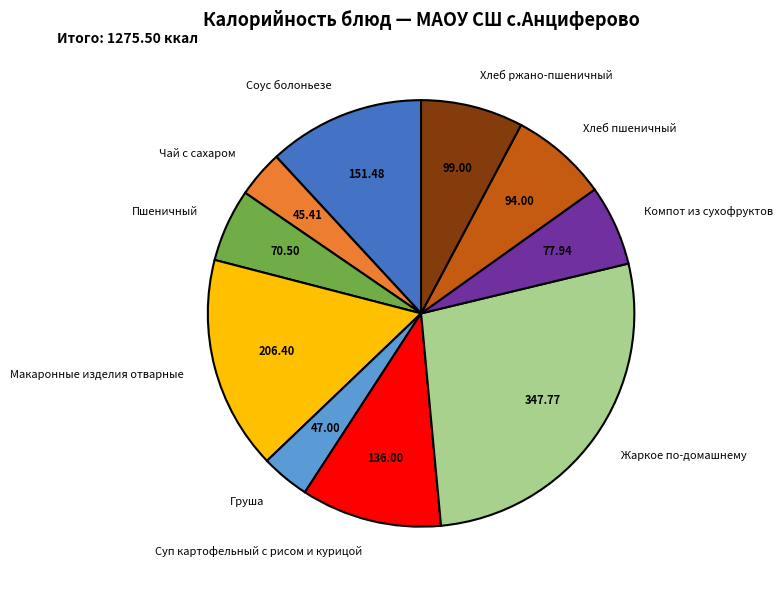

What is the ratio of the value at Жаркое по-домашнему to the value at Чай с сахаром?

7.7